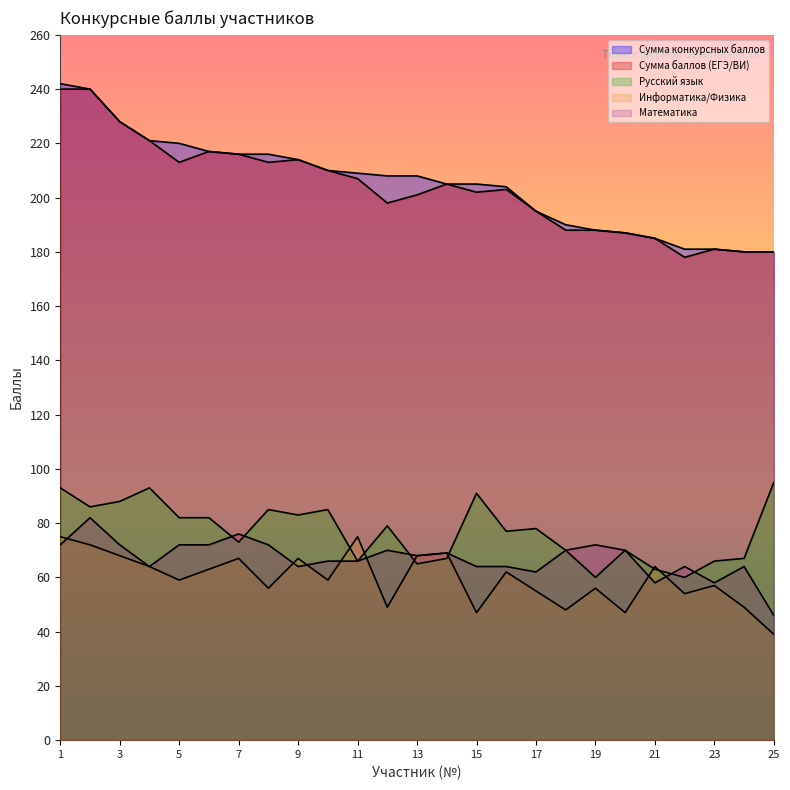

What is the minimum value for Информатика/Физика?

39